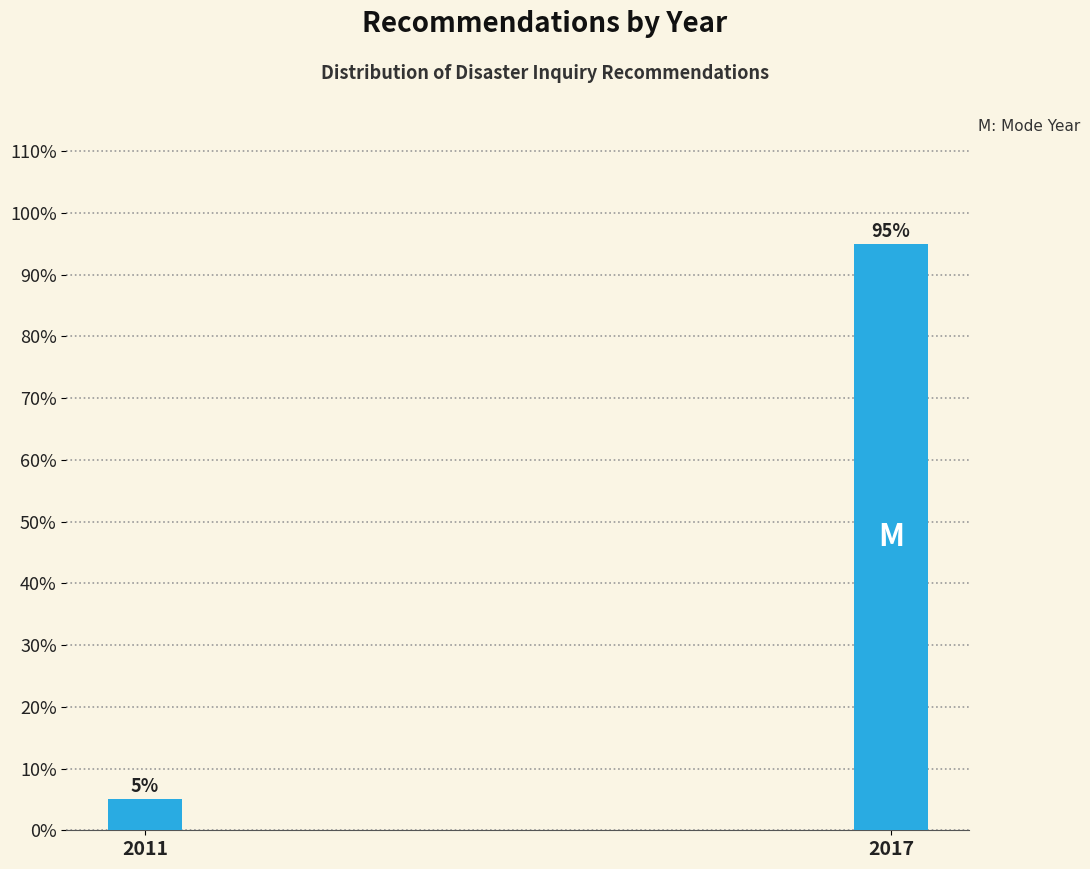

Reading right to left, transcribe all the data shown in this chart.

2017=95	2011=5